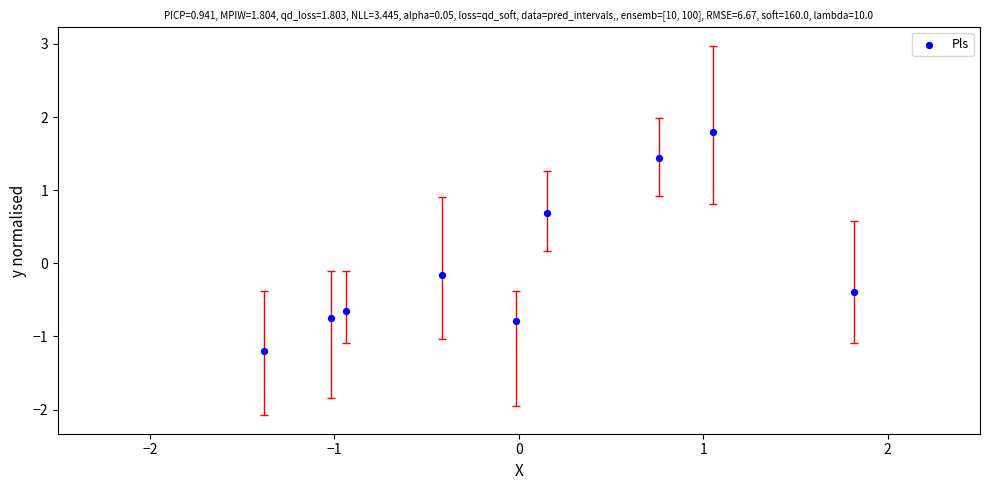

What is the range of X values (max minus min)?

3.2